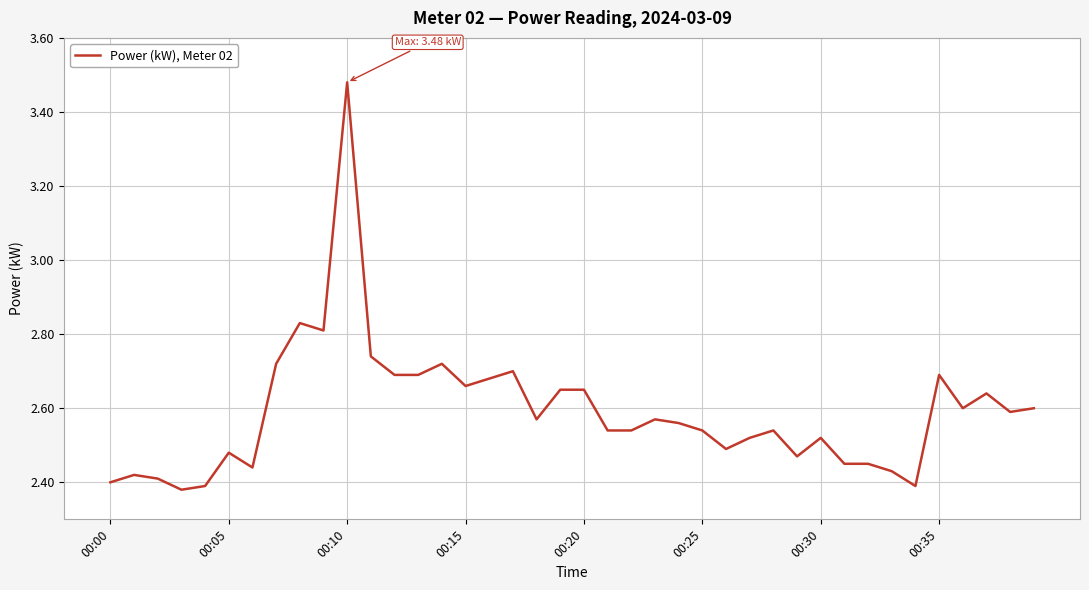

How many distinct data groups are displayed?

1